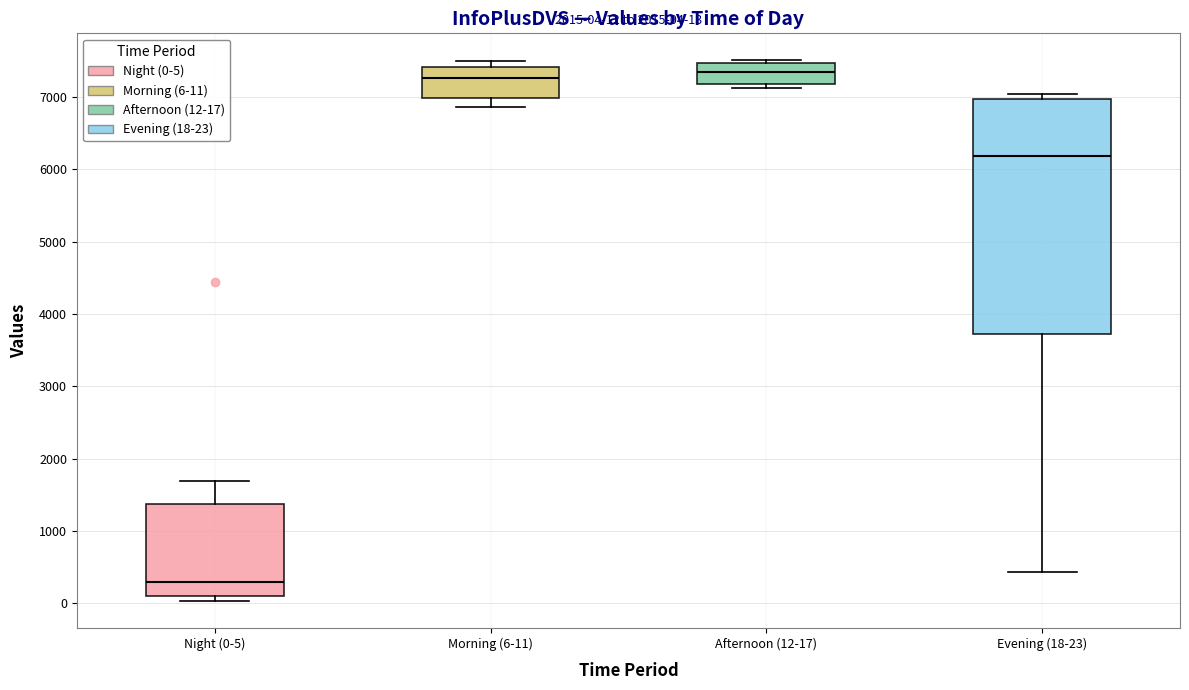

Comparing the boxes themselves (not the whiskers), which one is the tallest?

Evening (18-23)